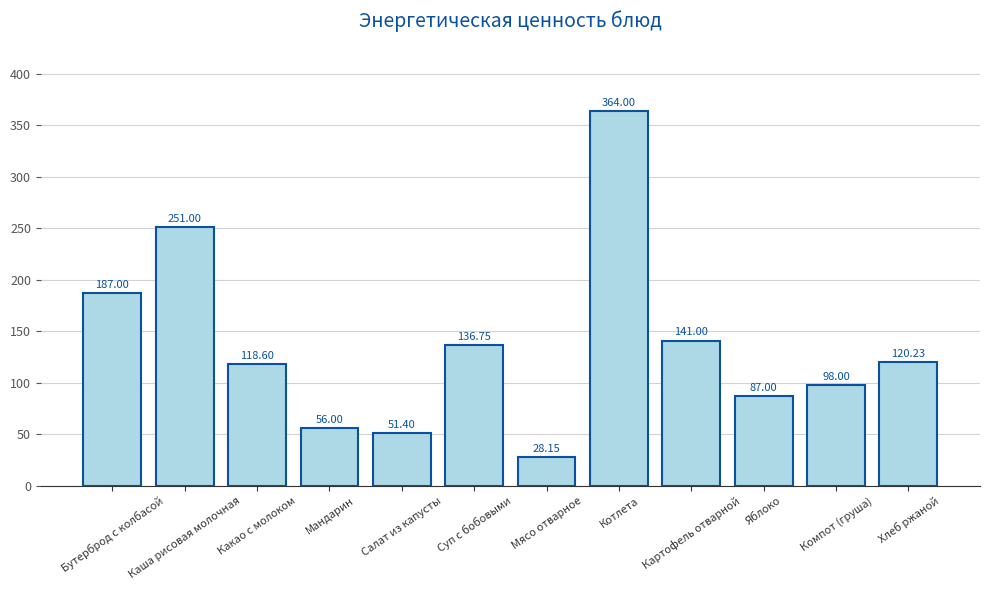

At which label does the data first exceed 120?

Бутерброд с колбасой